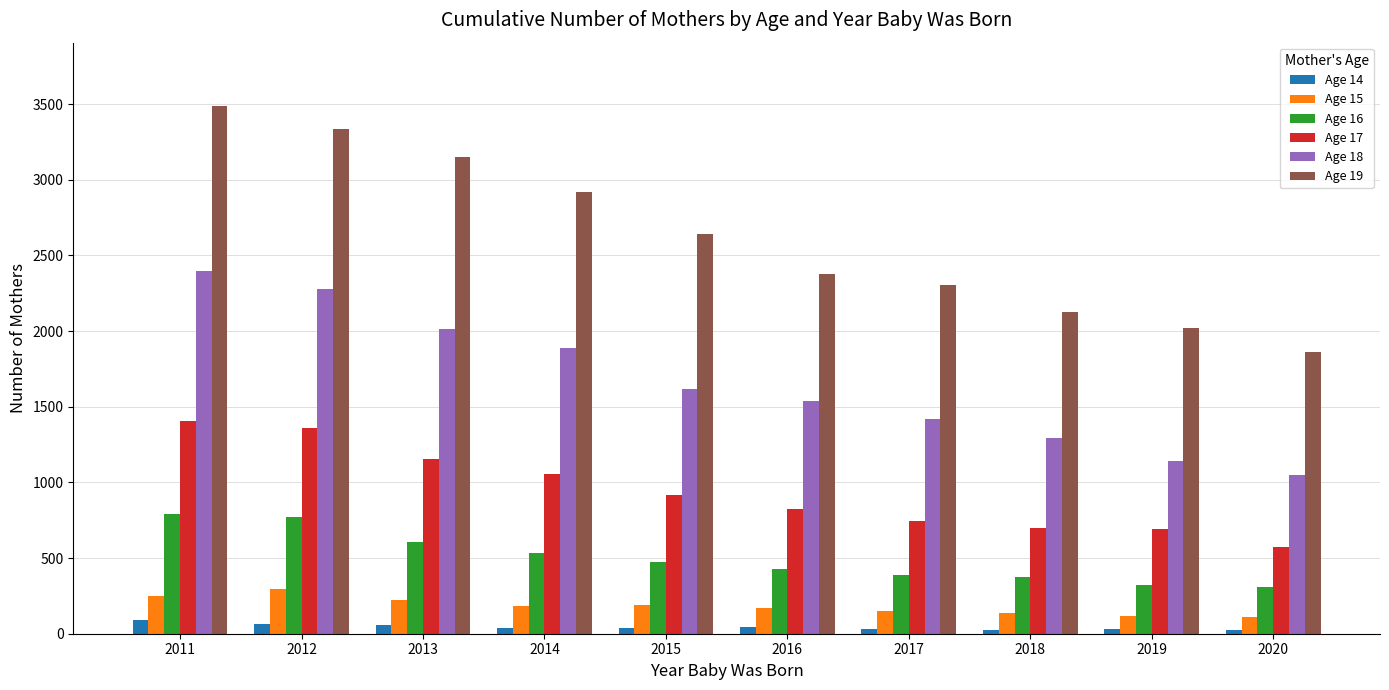

What is the difference between the Age 16 values at 2020 and 2015?

160